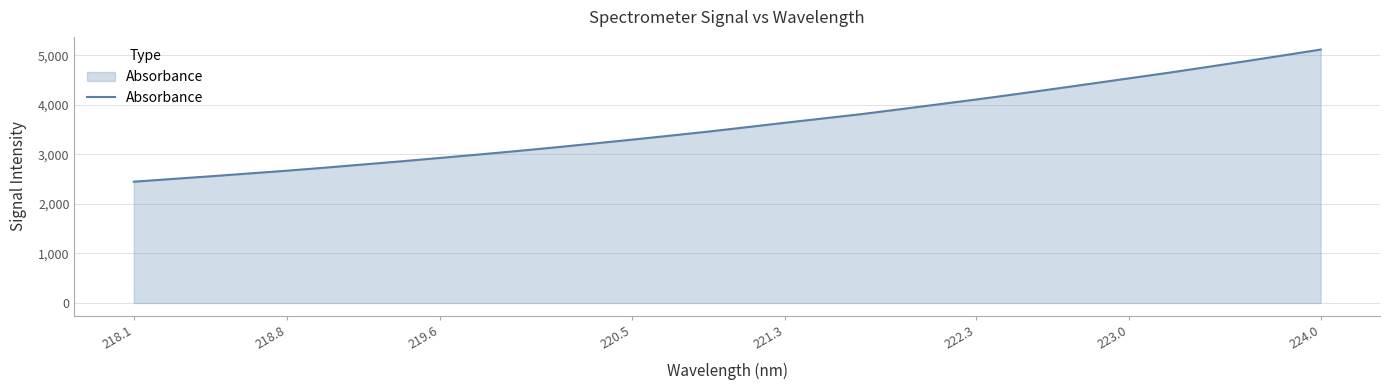

What is the greatest value displayed?

5113.6